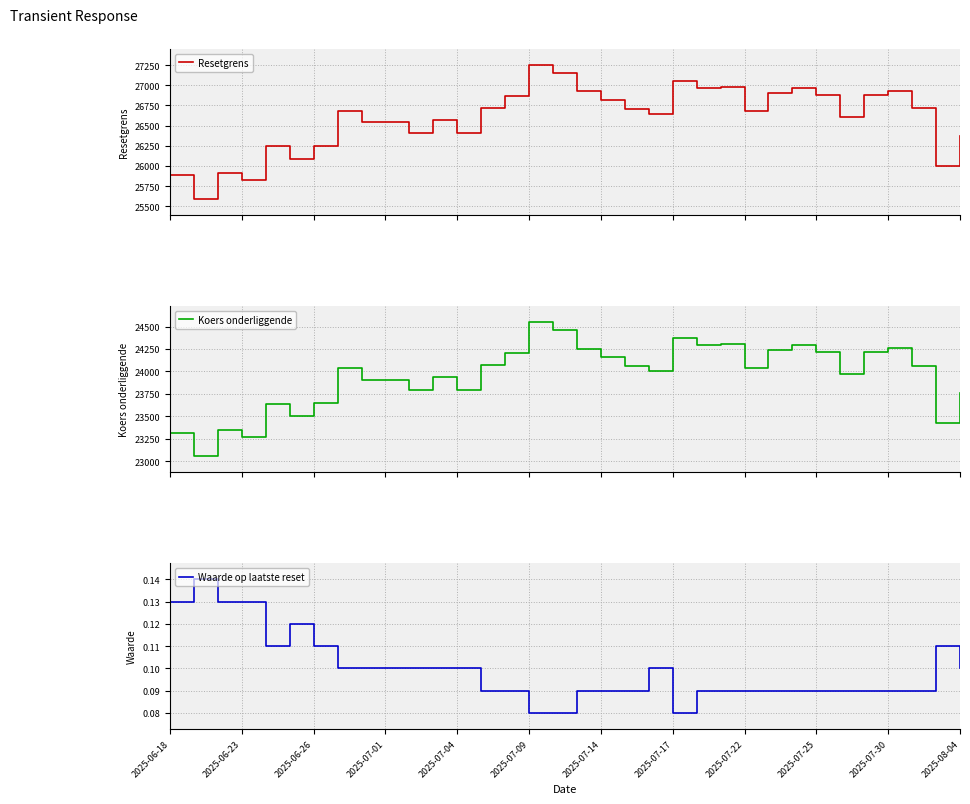

What is the lowest value of the Koers onderliggende series?

23057.4